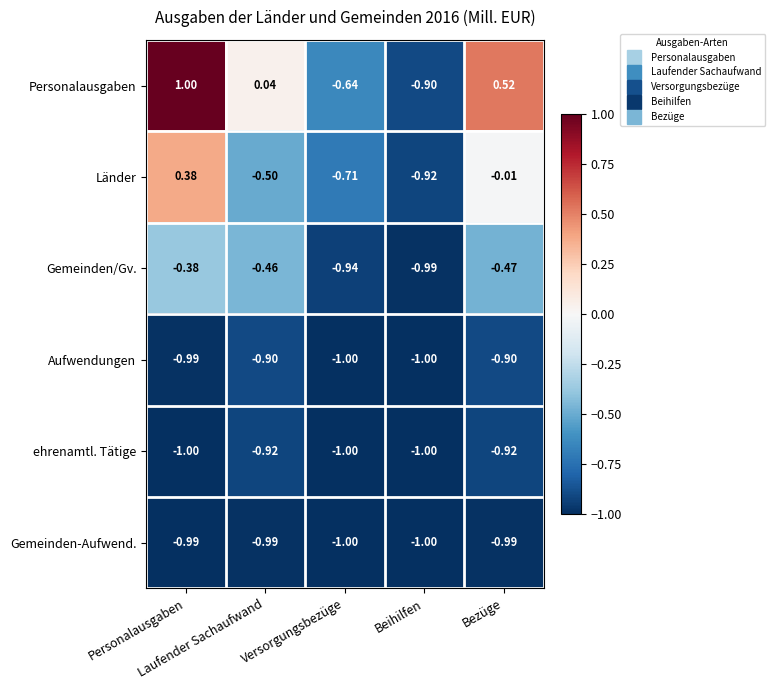

How many series are shown in this chart?

6